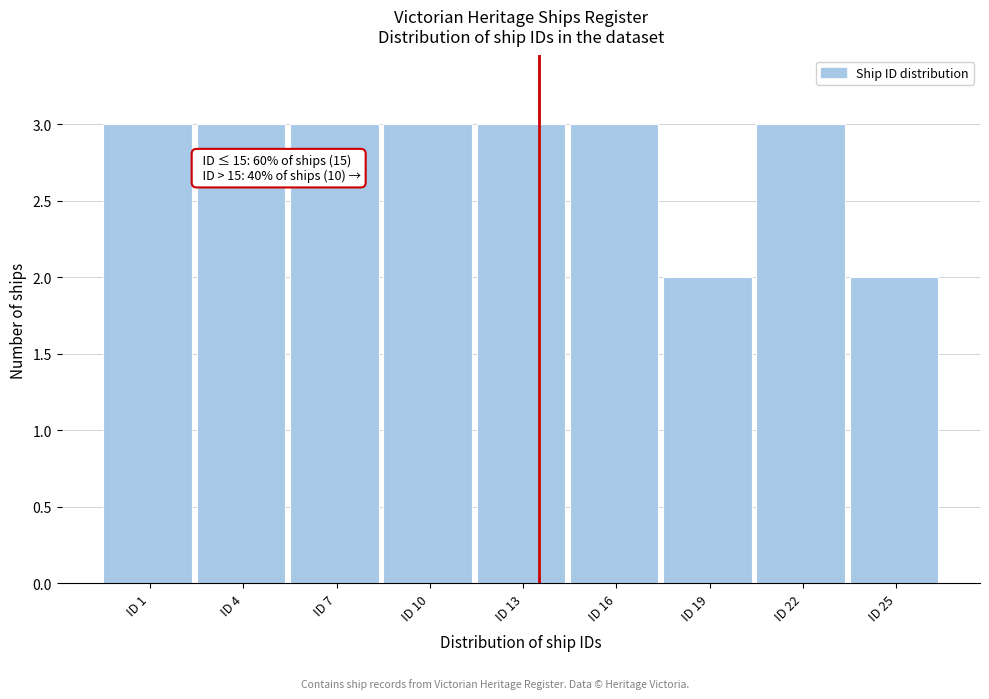

Reading left to right, list all the values displayed in this chart.

ID 1=3	ID 4=3	ID 7=3	ID 10=3	ID 13=3	ID 16=3	ID 19=2	ID 22=3	ID 25=2